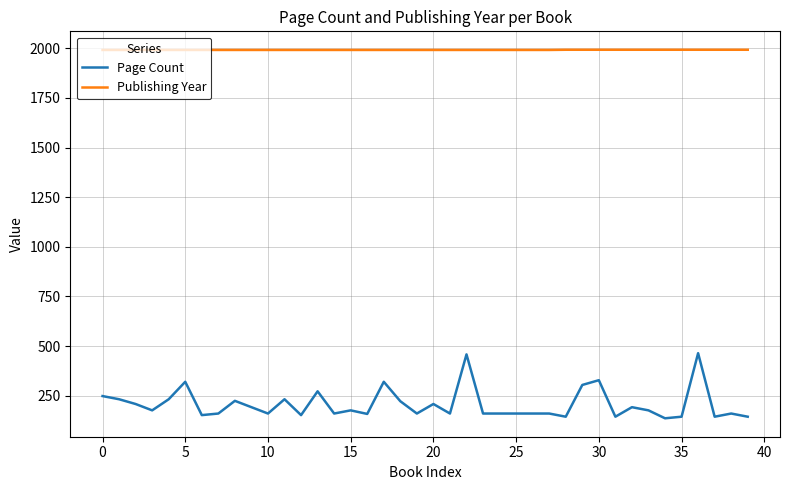

What is the greatest value displayed?

1993